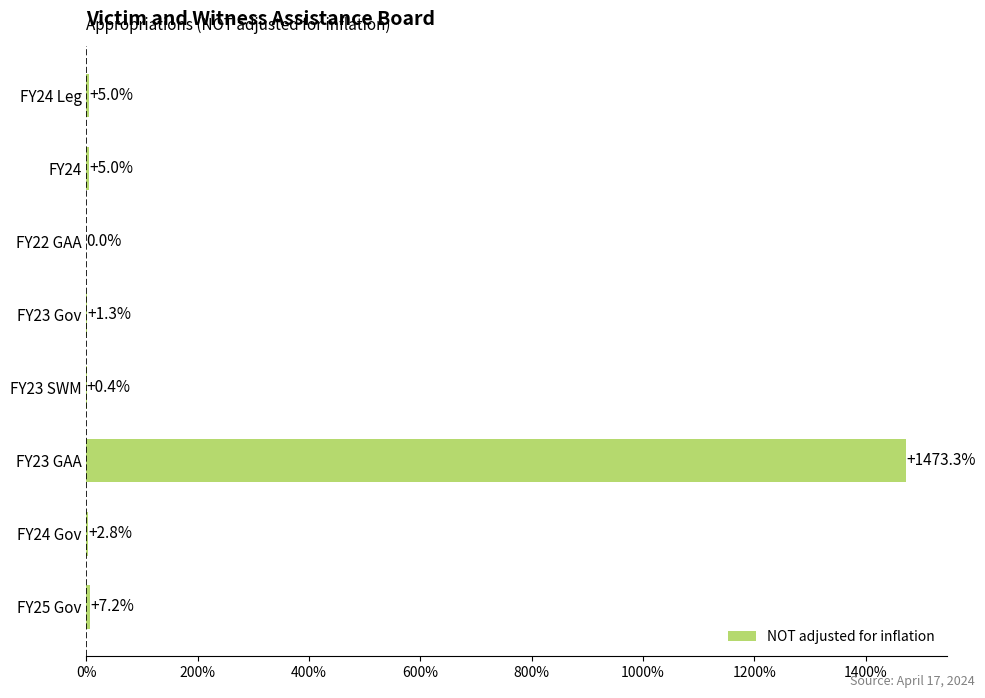

At which label is the value closest to 736?

FY25 Gov